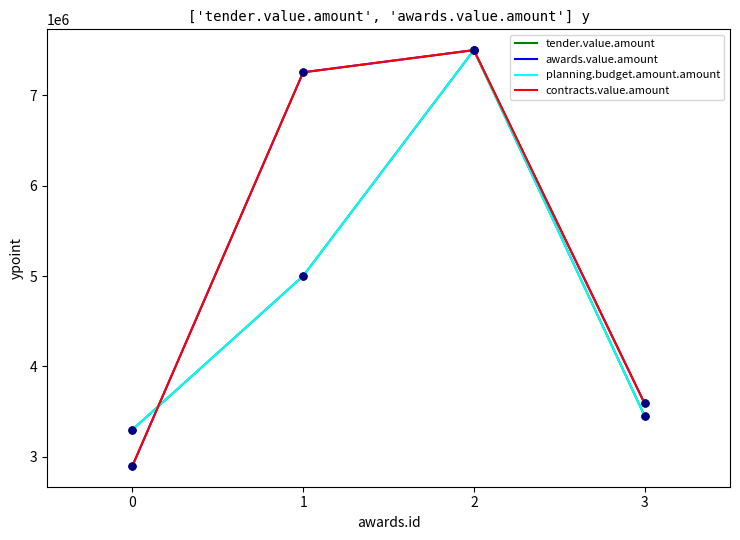

Does the chart have visible grid lines?

No